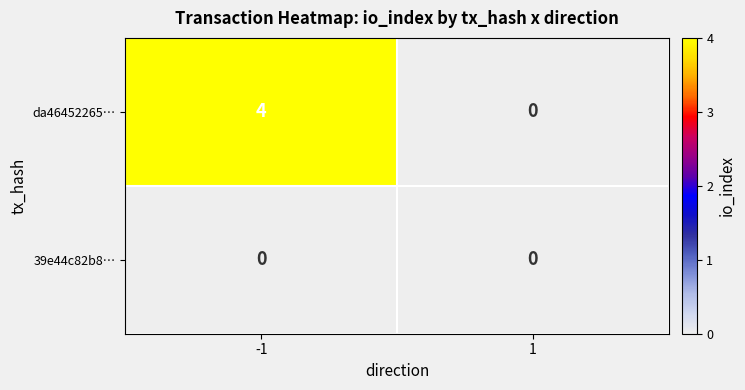

What is the maximum value shown in the chart?

4